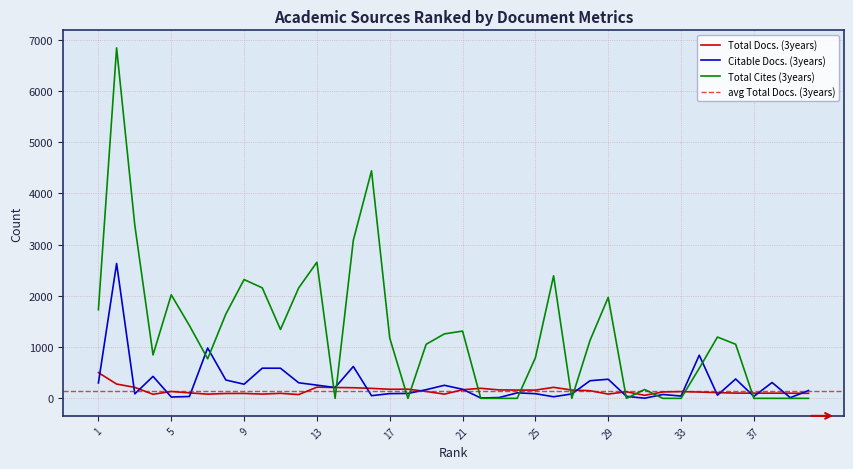

What is the difference between the Total Docs. (3years) values at 9 and 21?

72